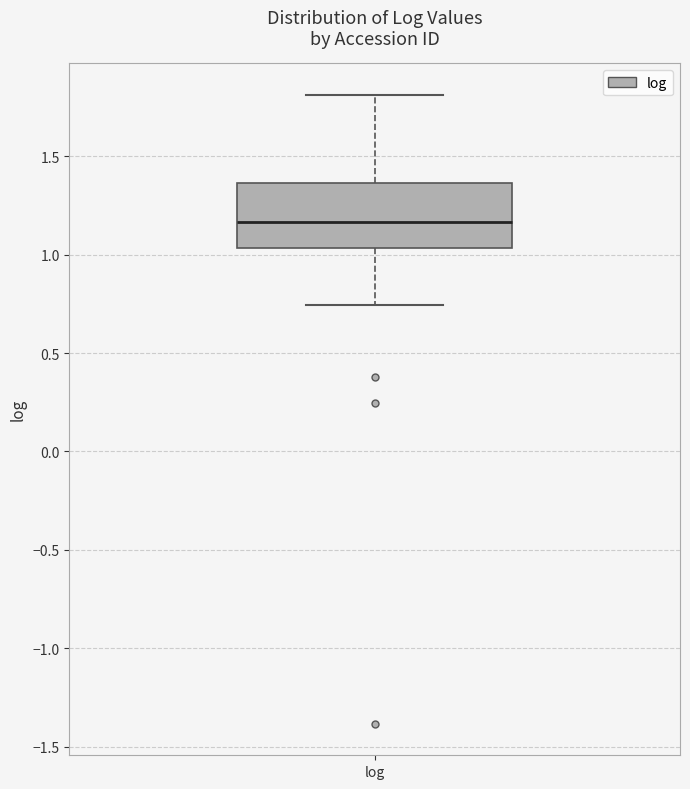

Where does the lower whisker of the box for log end on the y-axis? The values are not printed on the chart, so give them approximately, as read against the axis.

0.75